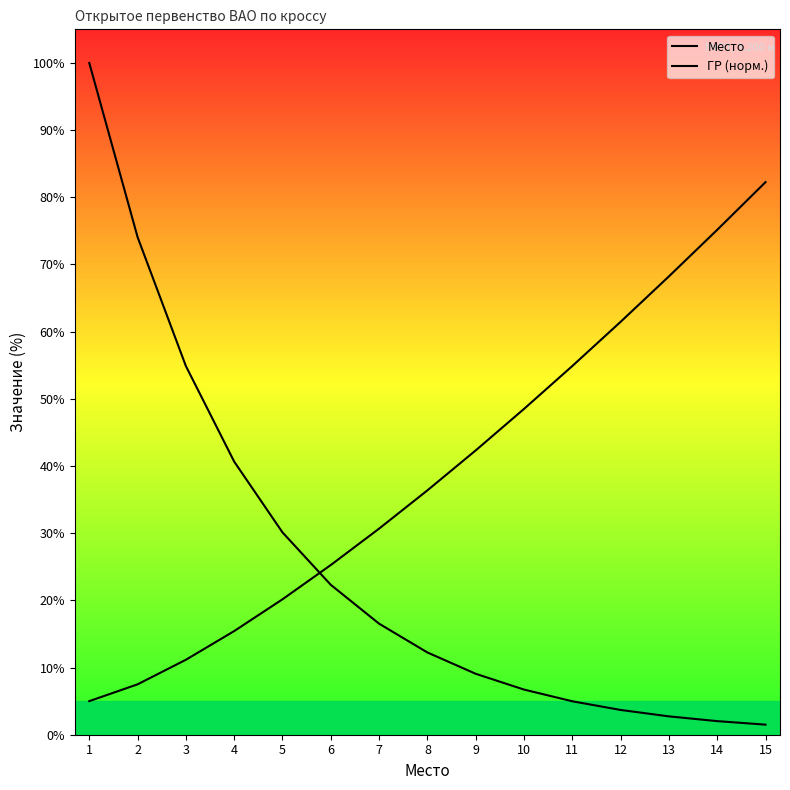

The value of ГР (норм.) at 1 is 5.0. True or false?

True